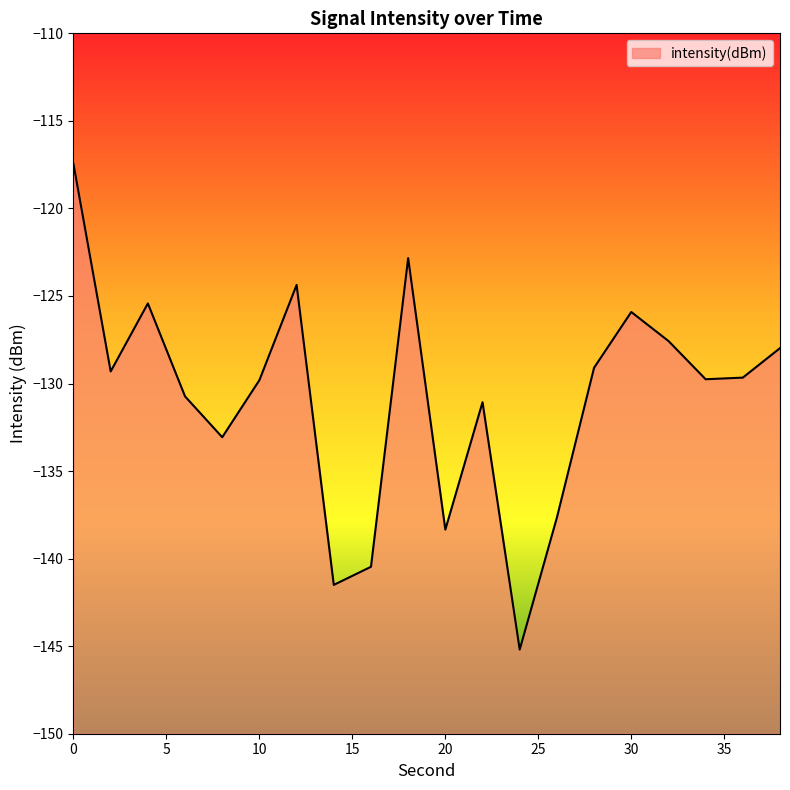

What is the value of the 19th point from the left?

-129.7